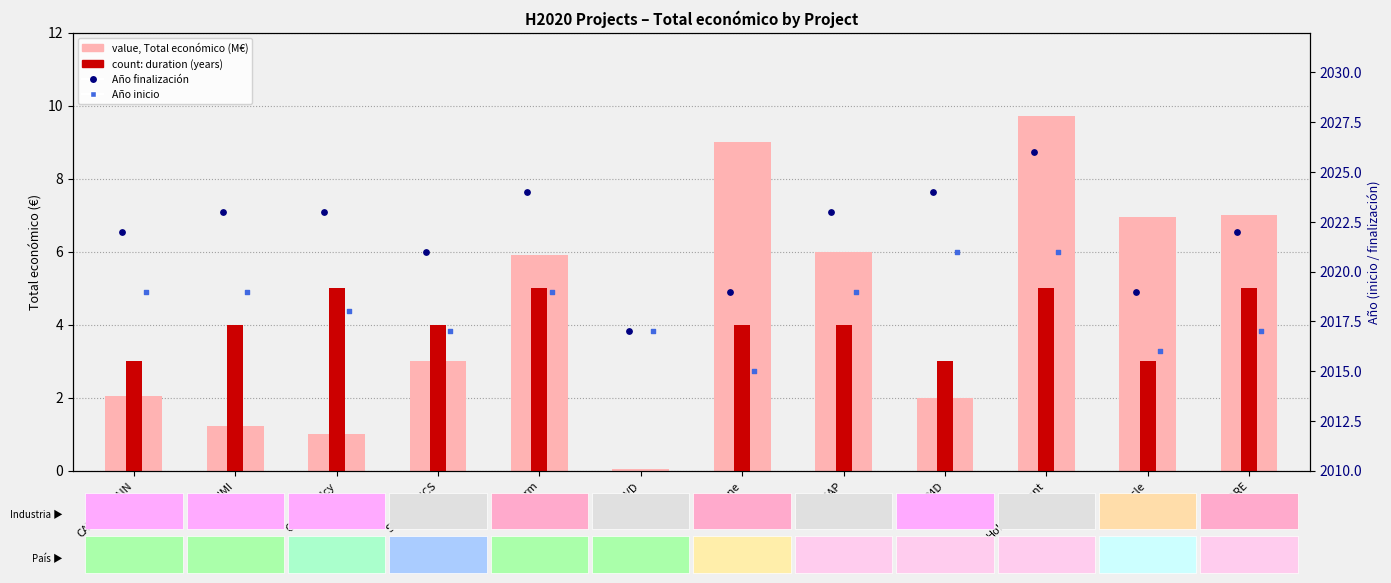

What are all the series names shown in the legend?

Total económico (M€), Duration (years), Año finalización, Año inicio